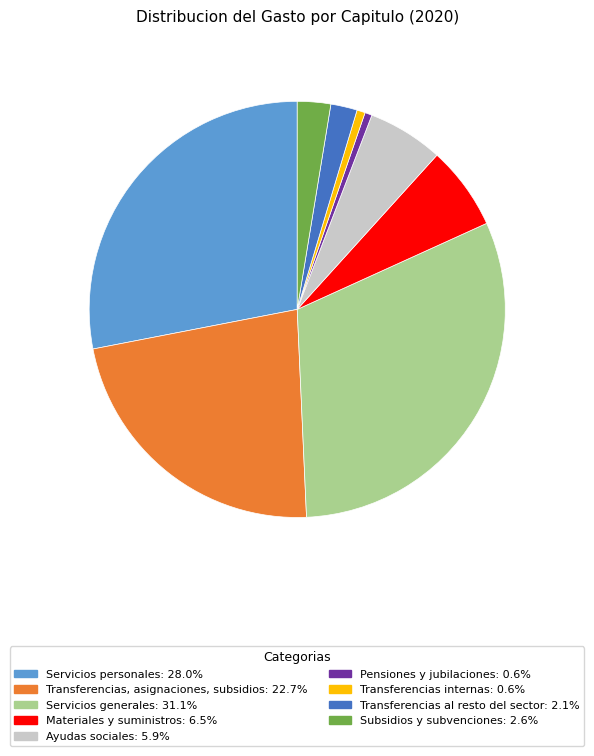

Is there any slice that represents more than half of the pie?

No